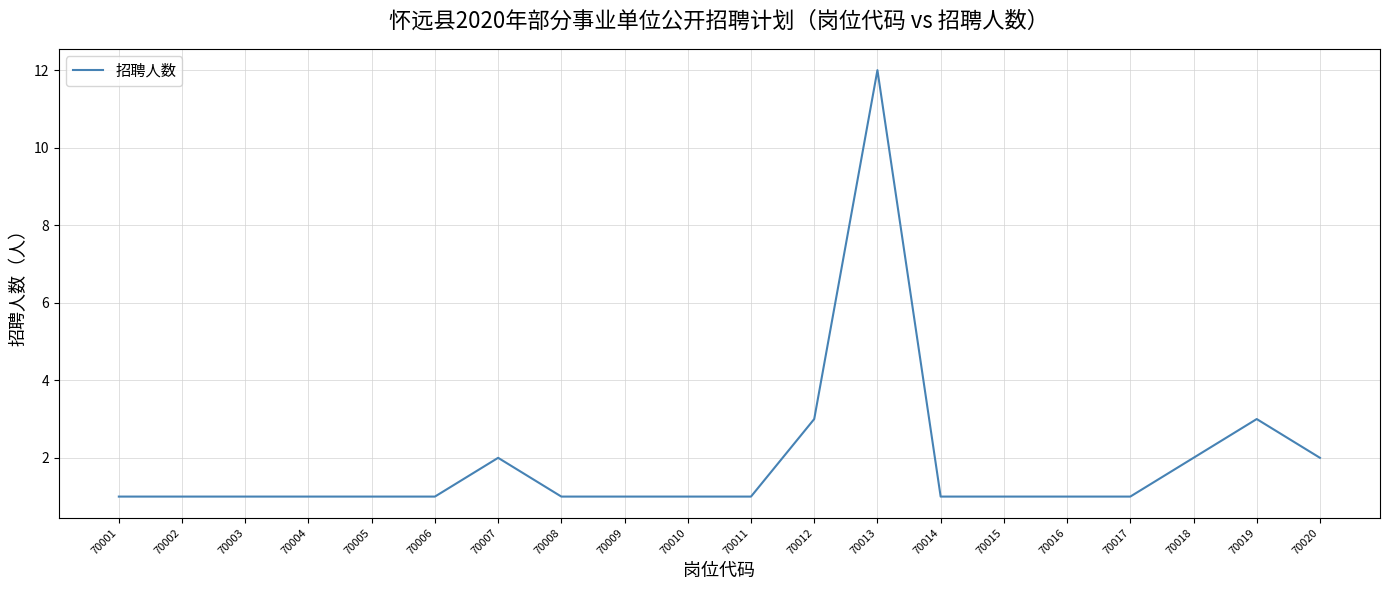

Reading right to left, extract all data points from this chart.

2	3	2	1	1	1	1	12	3	1	1	1	1	2	1	1	1	1	1	1